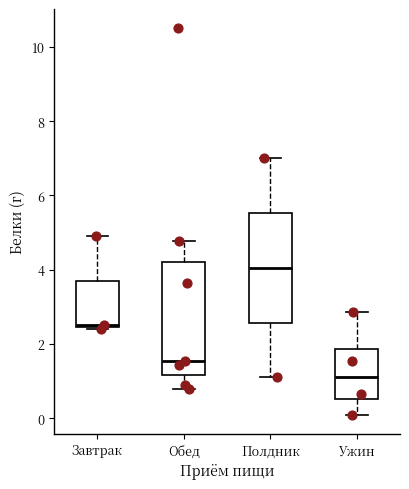

Which box has the highest median line?

Полдник